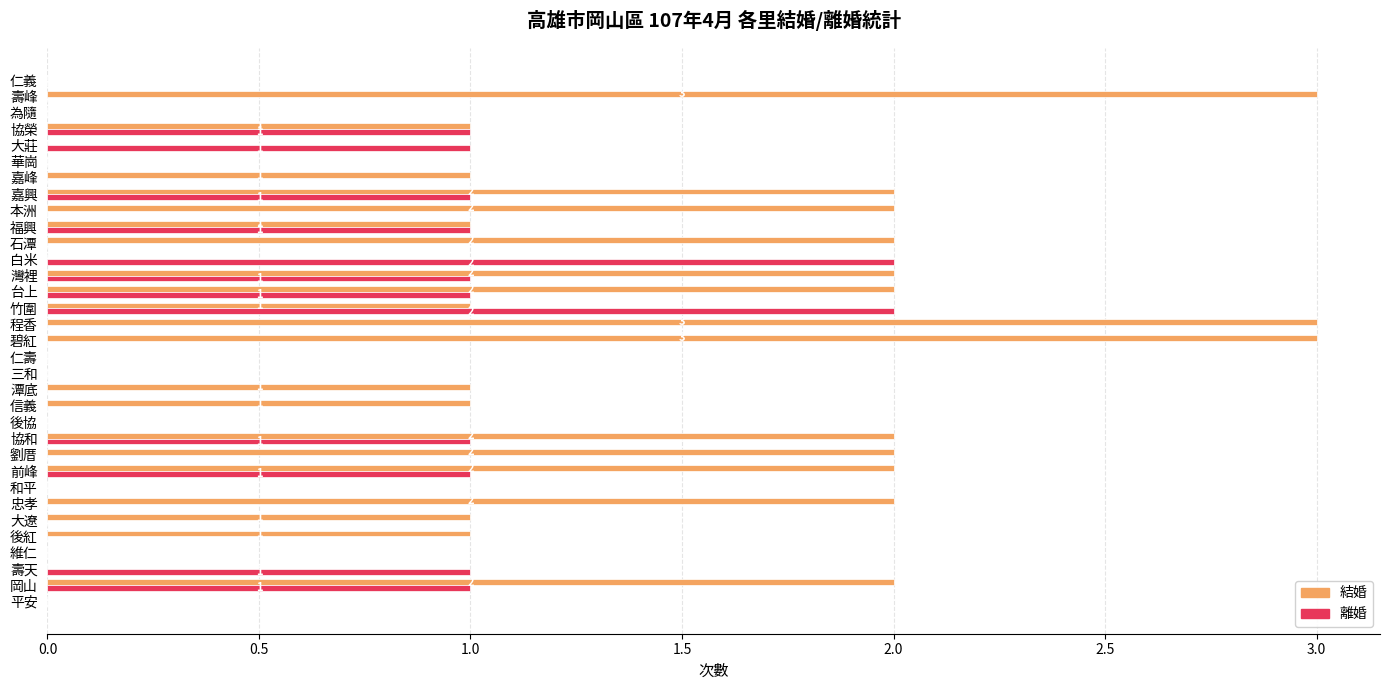

Which series changed the most between 平安 and 嘉興?

結婚